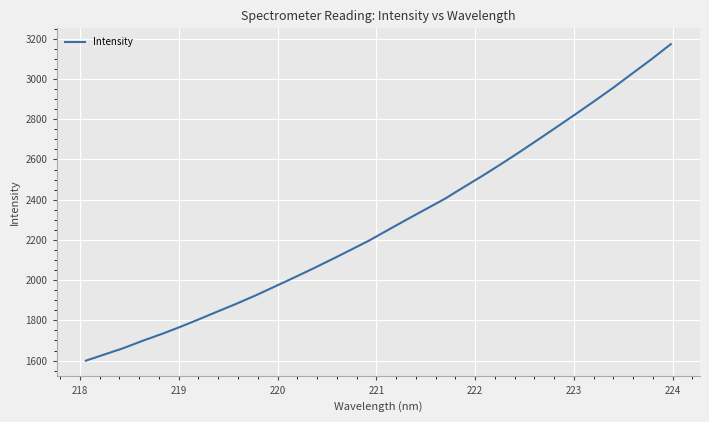

How many values are below 2249?

16